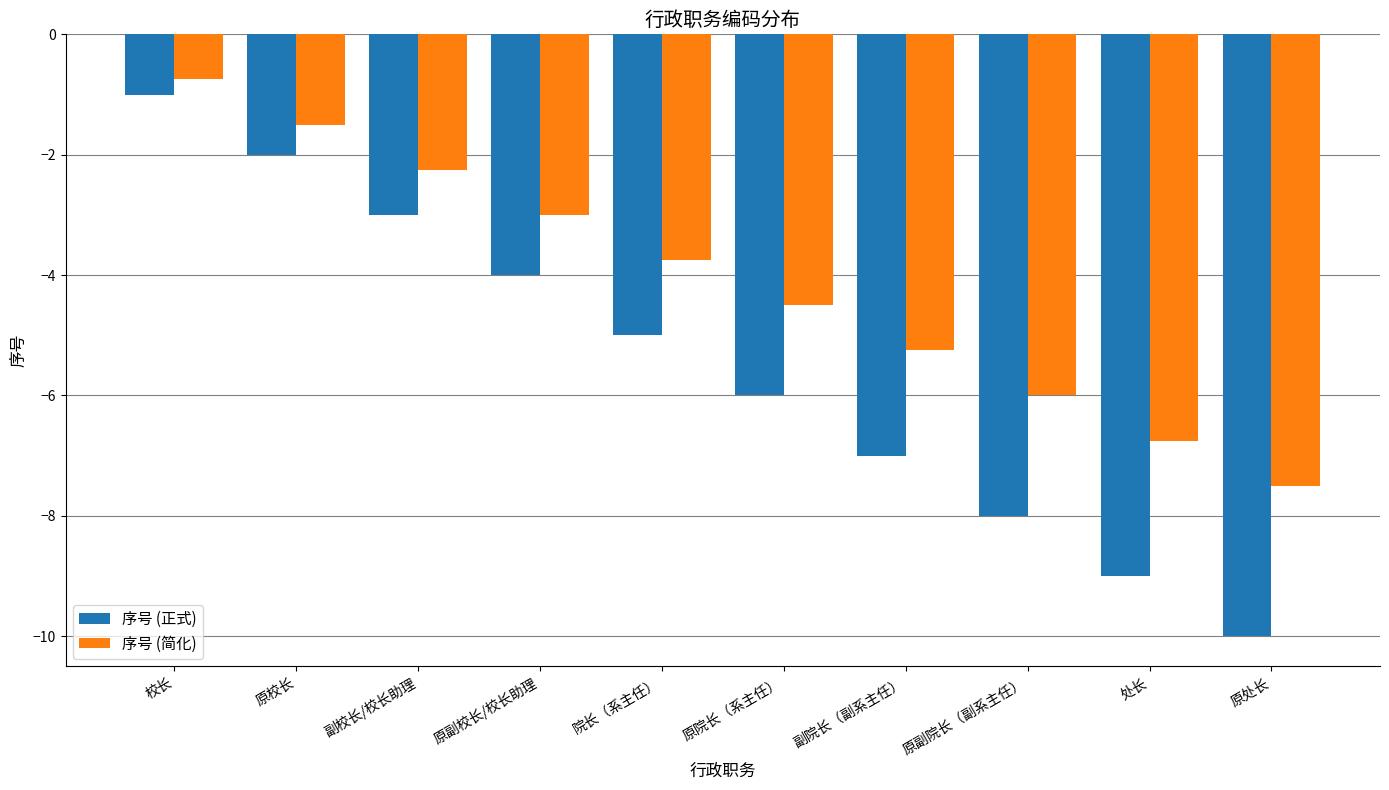

What position from the left is 原处长?

10